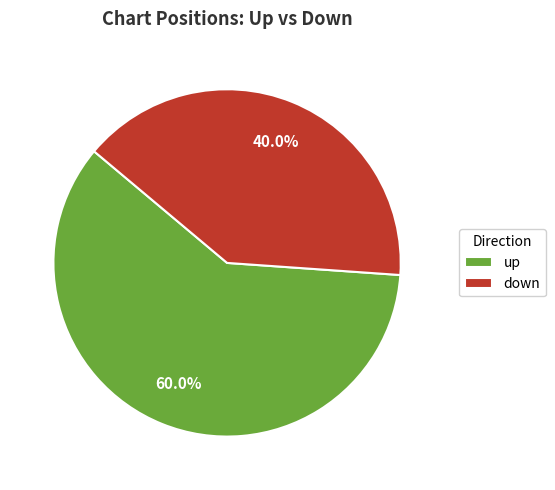

To the nearest percent, what percentage of the pie is up?

60%